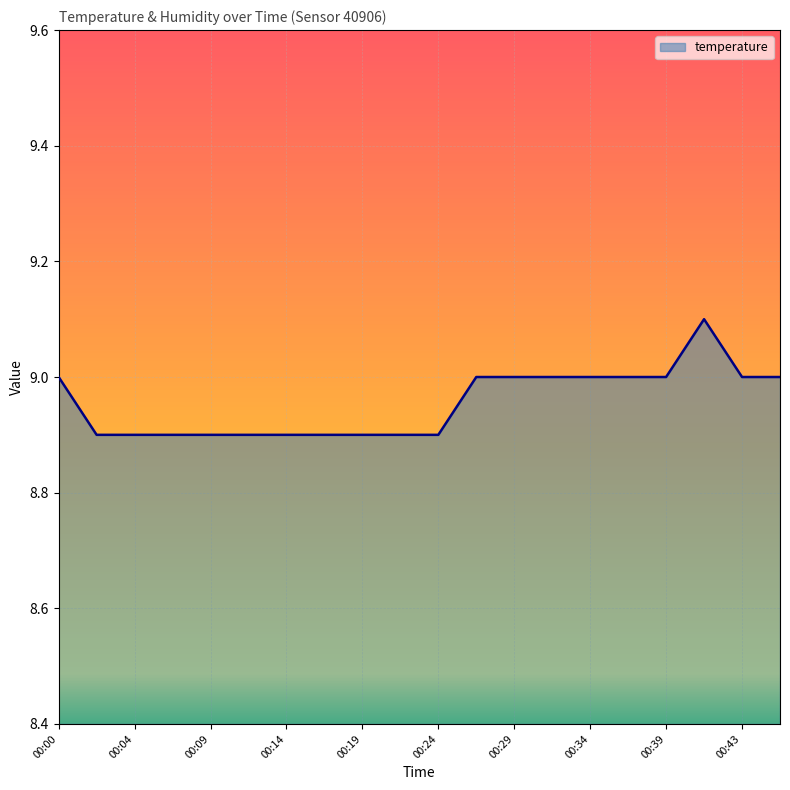

What is the smallest value displayed?

8.9